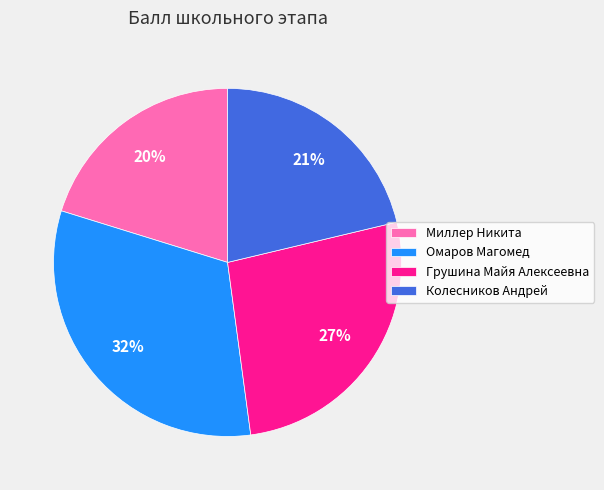

Is there any slice that represents more than half of the pie?

No